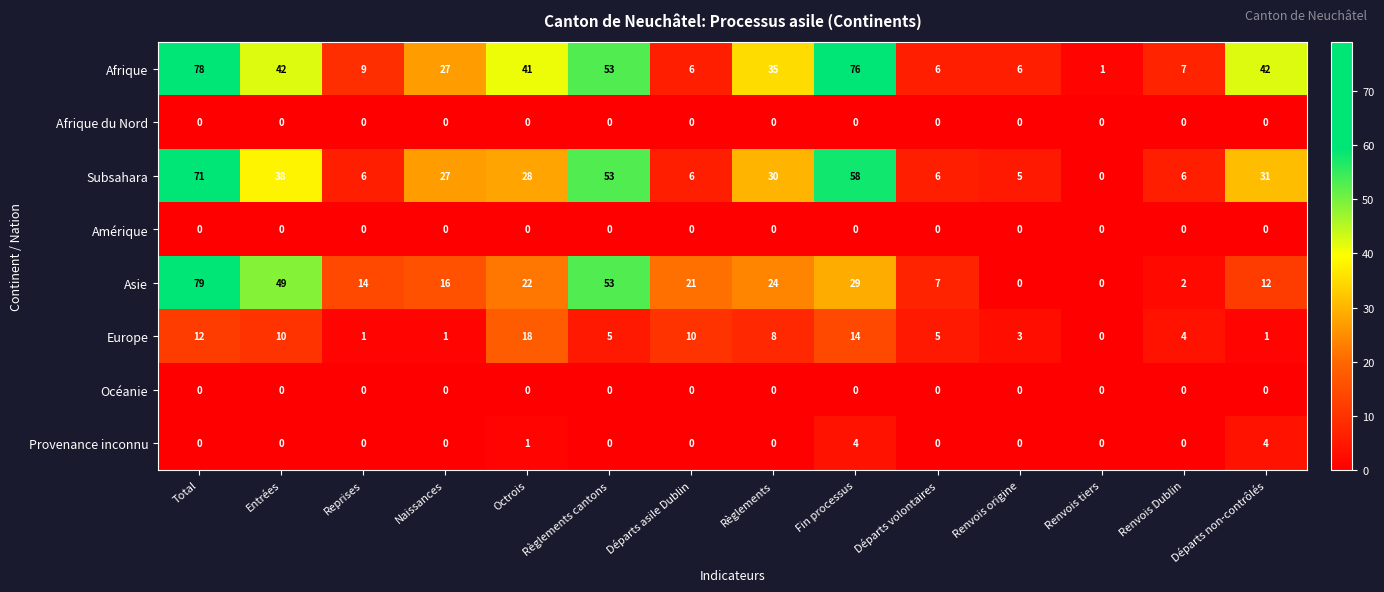

Is it true that Subsahara equals 91 at Règlements cantons?

False